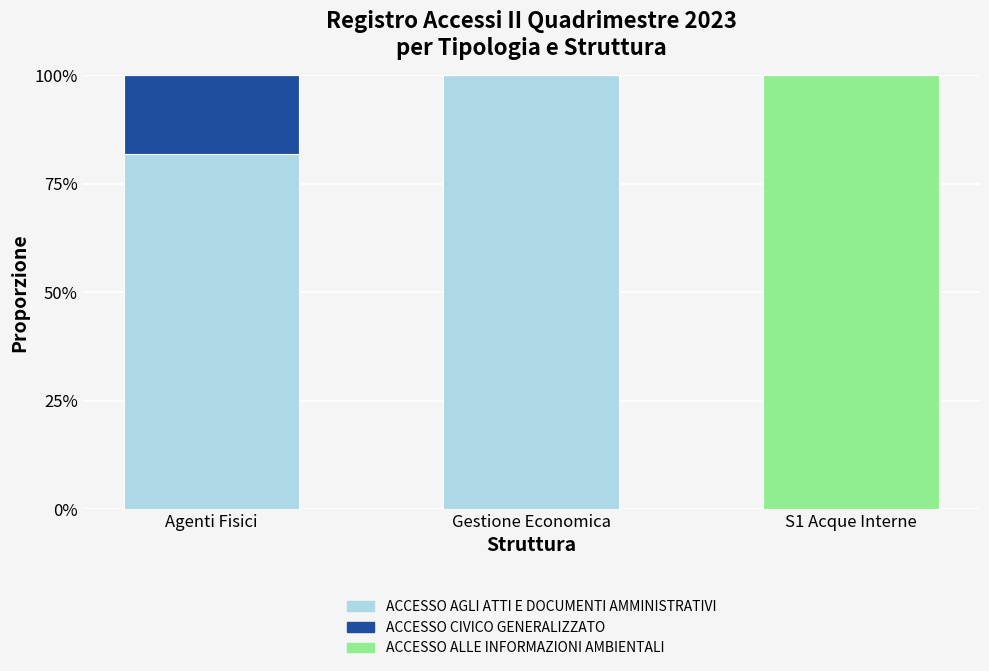

What is the difference between the maximum and second lowest values in the ACCESSO ALLE INFORMAZIONI AMBIENTALI series?

1.0